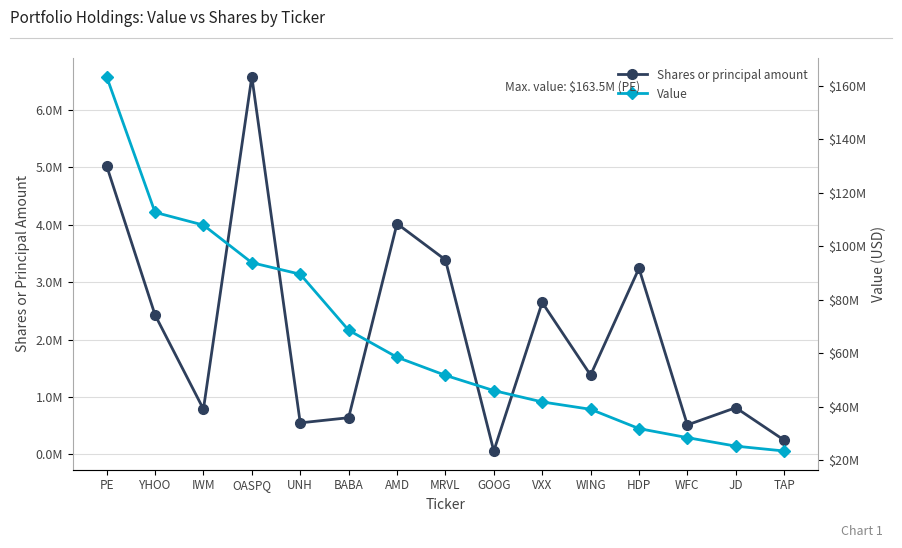

What is the total value across all series at TAP?

23649539